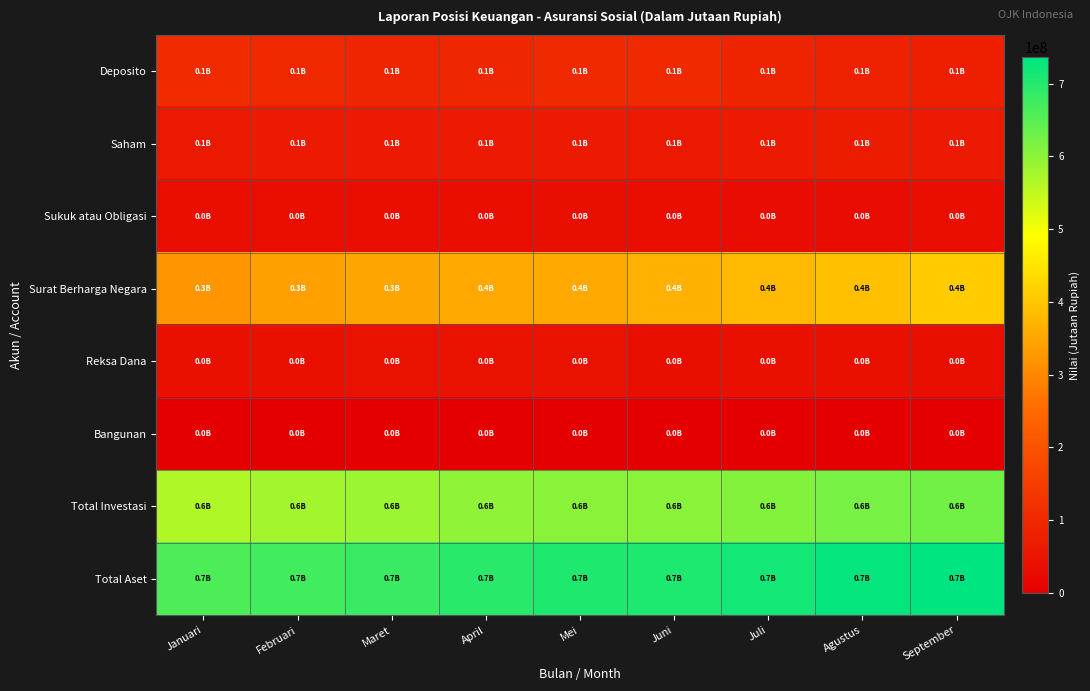

At which category is the sum across all series the highest?

September